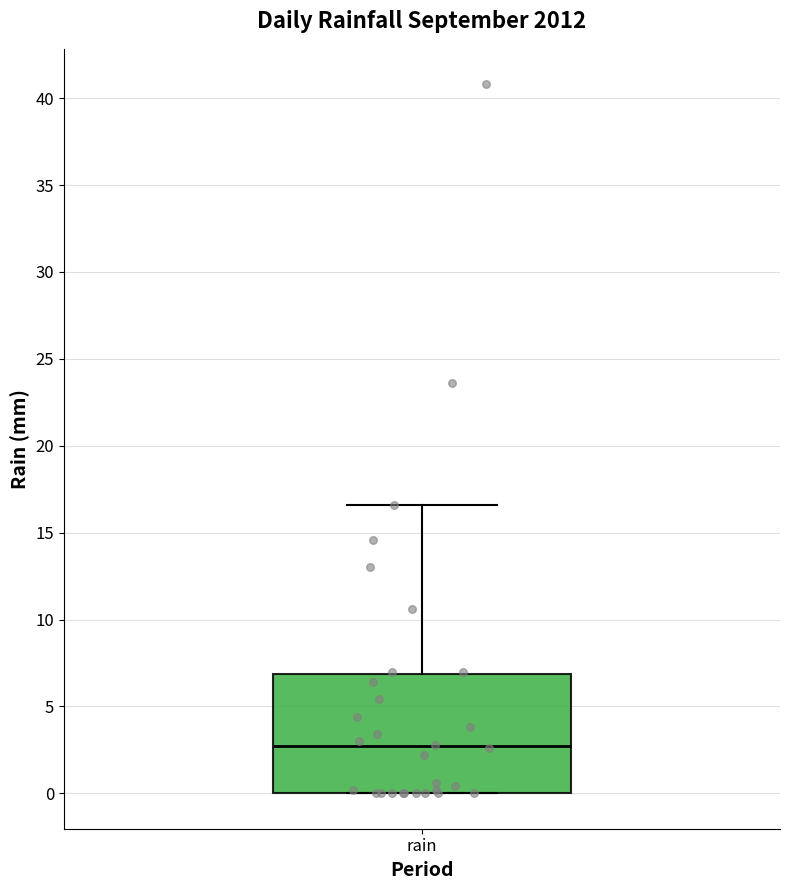

Transcribe this box plot: give where the median line is, the range the box spans, and where the two whiskers end, as read against the y-axis. The values are not printed on the chart, so give them approximately, as read against the axis.

median 2.5, box 0.0 to 7.0, whiskers 0.0 to 16.5